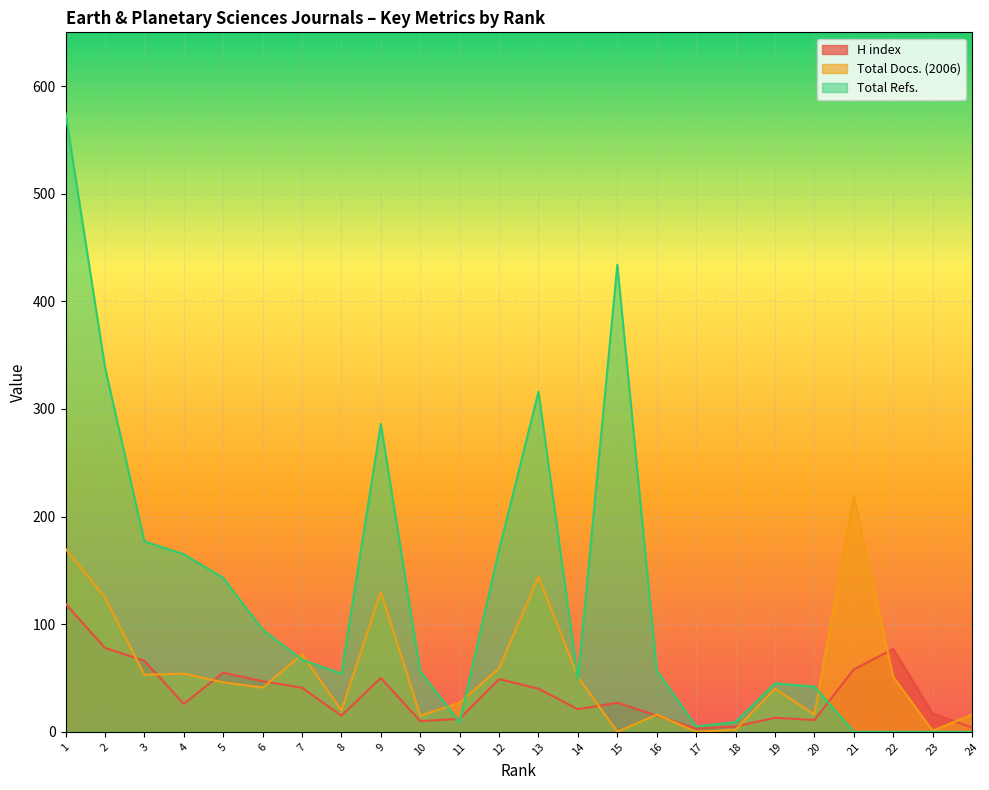

List the series in order of their overall mean, highest first.

Total Refs., Total Docs. (2006), H index